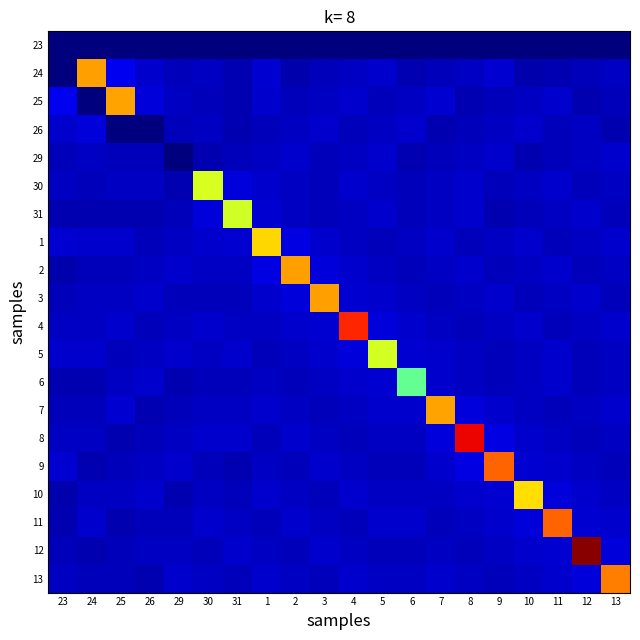

Rank the series by their maximum value, from lowest to highest.

23, 29, 26, 6, 31, 5, 30, 10, 1, 25, 7, 24, 3, 2, 13, 9, 11, 4, 8, 12